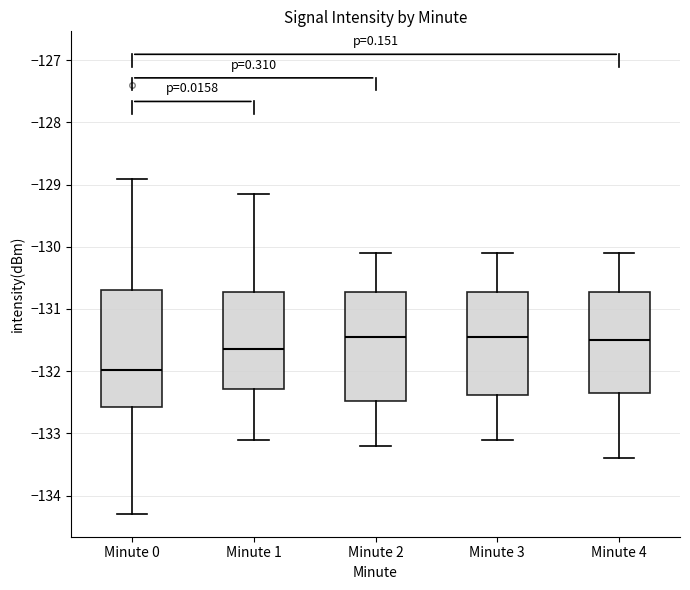

Where does the upper whisker of the box for Minute 1 end on the y-axis? The values are not printed on the chart, so give them approximately, as read against the axis.

-129.1